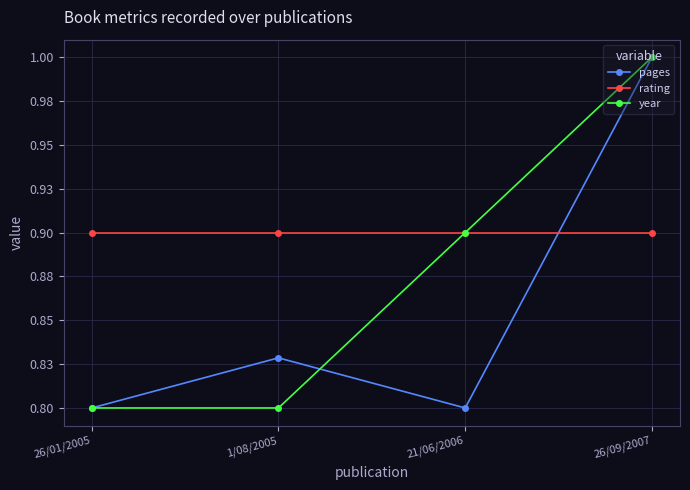

Rank the series at 26/09/2007 from highest to lowest value.

pages, year, rating